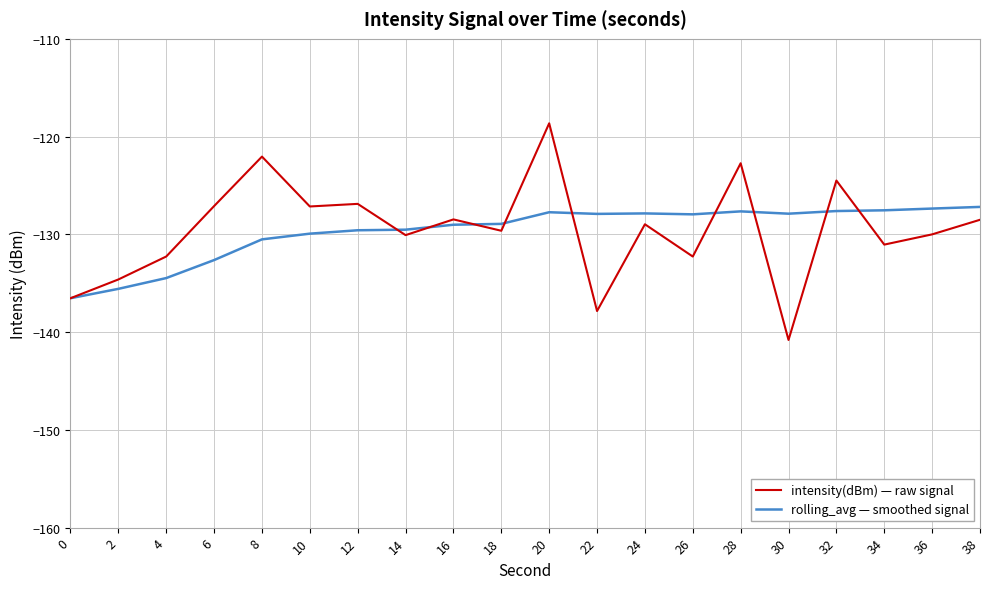

Rank the series by their maximum value, from highest to lowest.

intensity(dBm) — raw signal, rolling_avg — smoothed signal